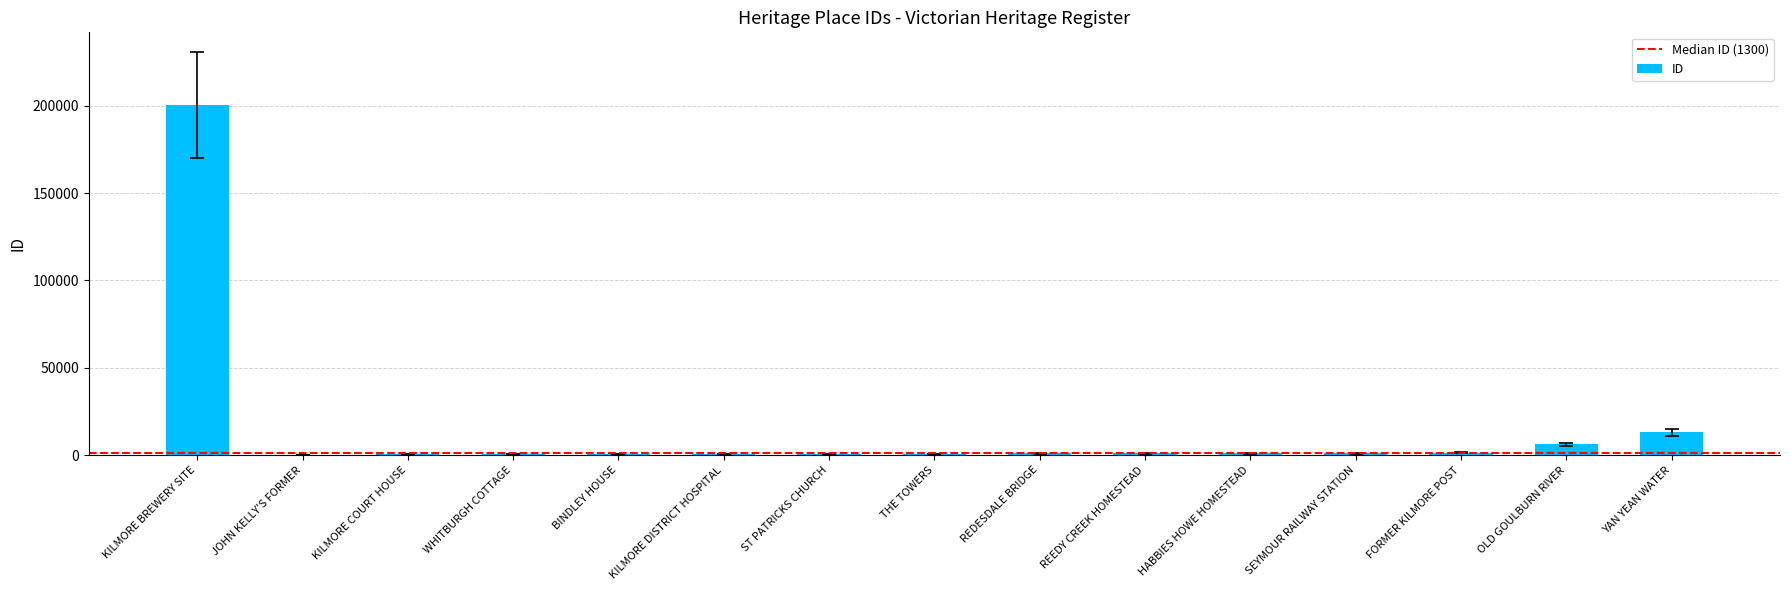

At which category does the chart reach its peak across all series?

KILMORE BREWERY SITE